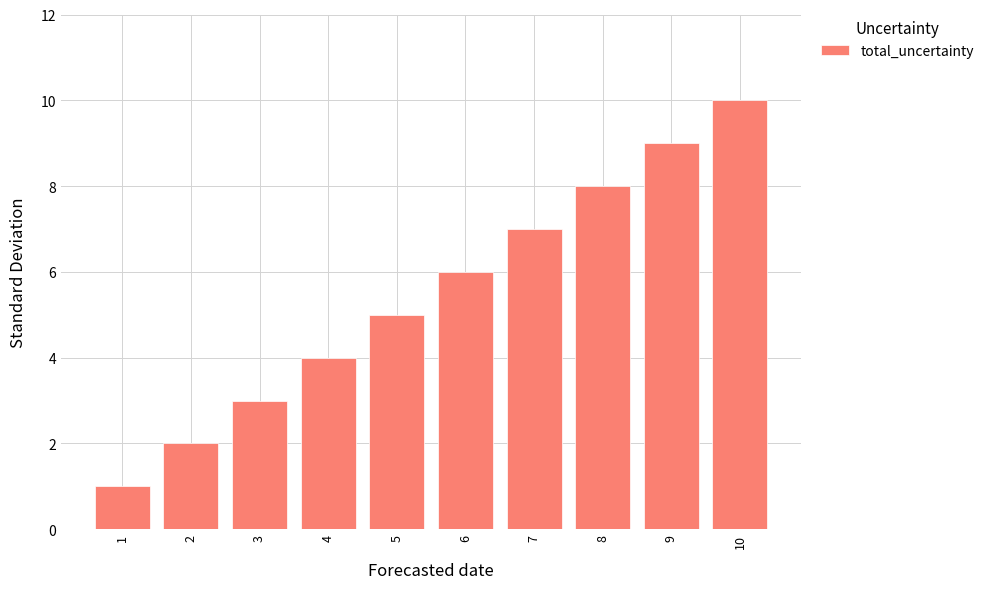

How many values are between 3 and 8?

6